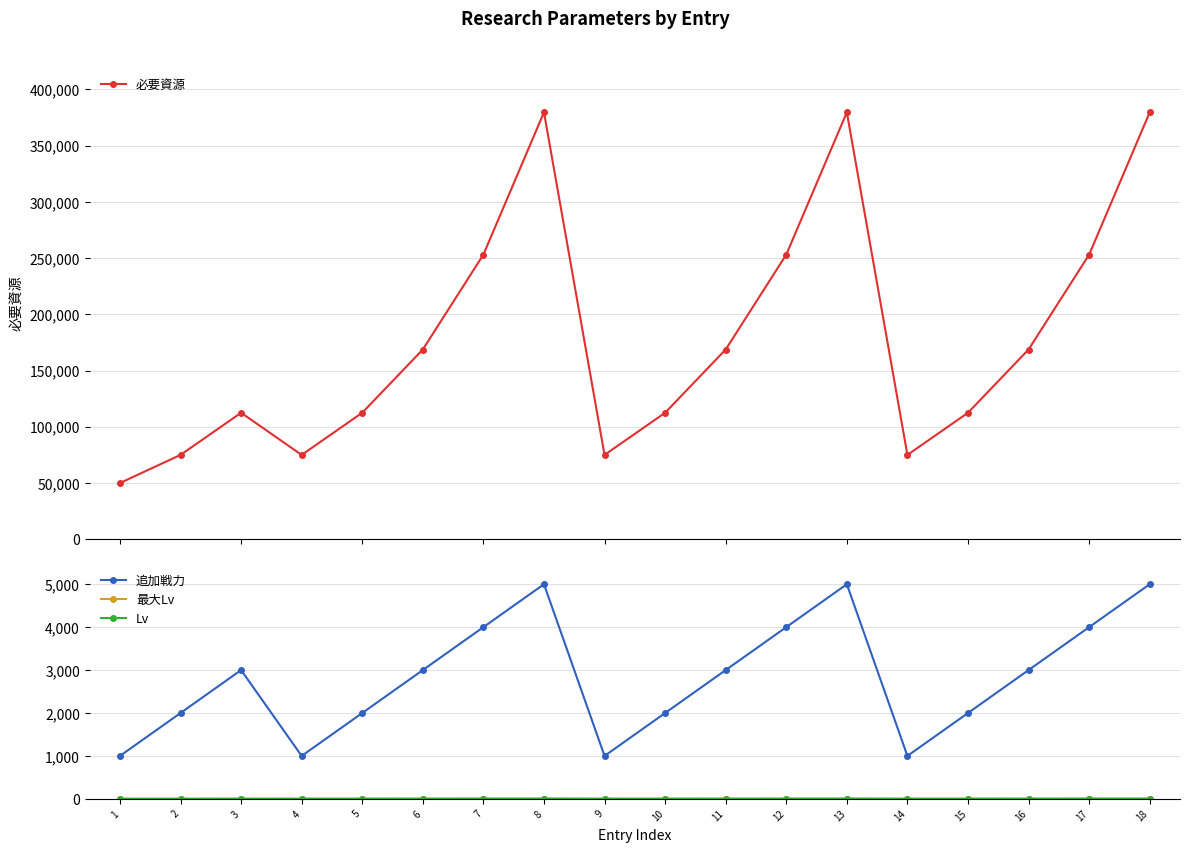

What is the value of the 追加戦力 point at the 13th from the left?

5000